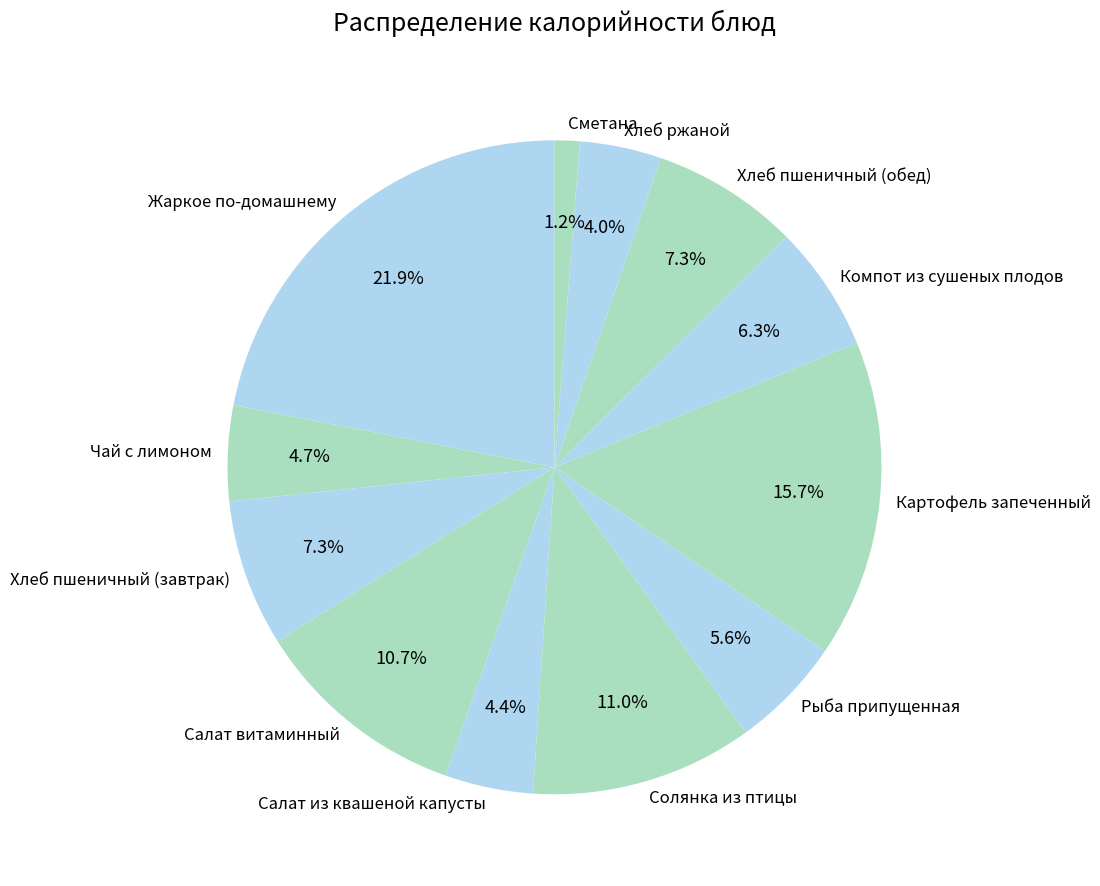

To the nearest percent, what percentage of the pie is Рыба припущенная?

6%